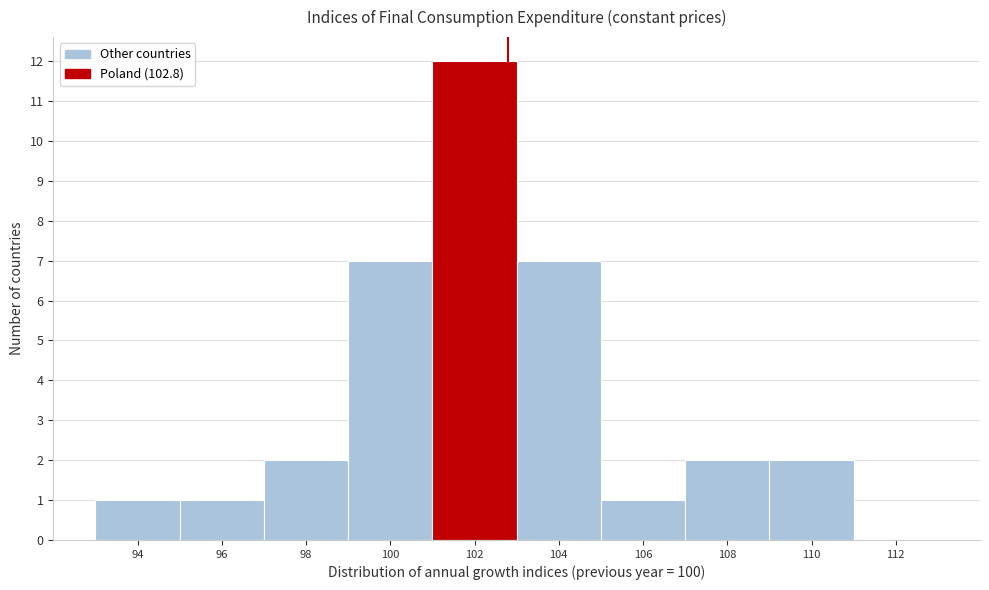

Reading left to right, transcribe this chart: for each bar, give the range it covers on the x-axis and its height. The values are not printed on the chart, so give them approximately, as read against the axis.

93 to 95: 1
95 to 97: 1
97 to 99: 2
99 to 101: 7
101 to 103: 12
103 to 105: 7
105 to 107: 1
107 to 109: 2
109 to 111: 2
111 to 113: 0